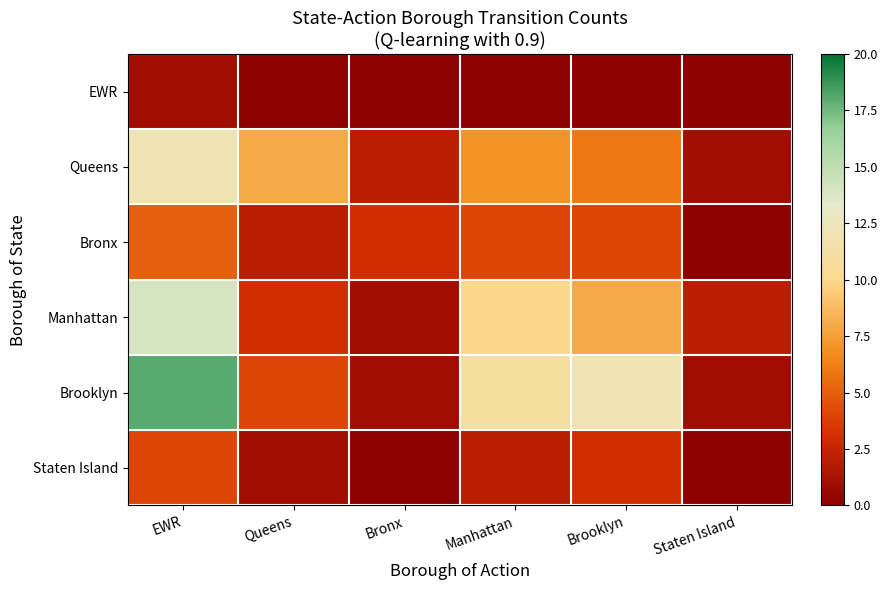

At which category is the sum across all series the highest?

EWR